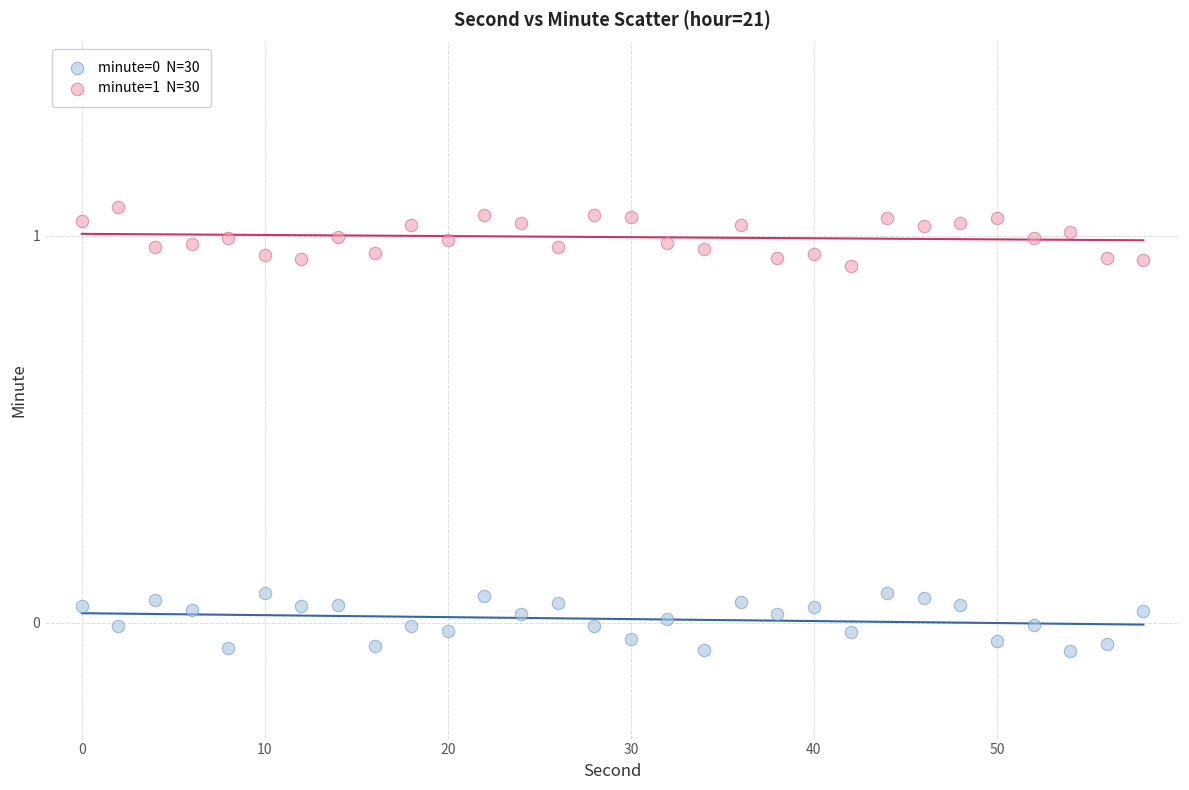

How many data points are displayed?

60